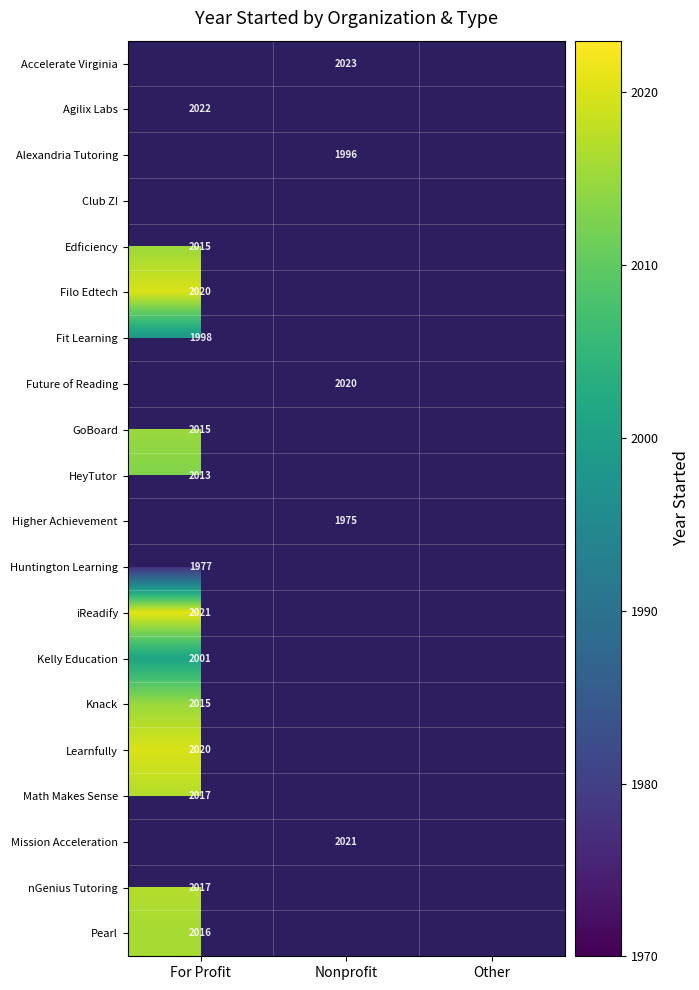

The value of Future of Reading at Nonprofit is 990. True or false?

False